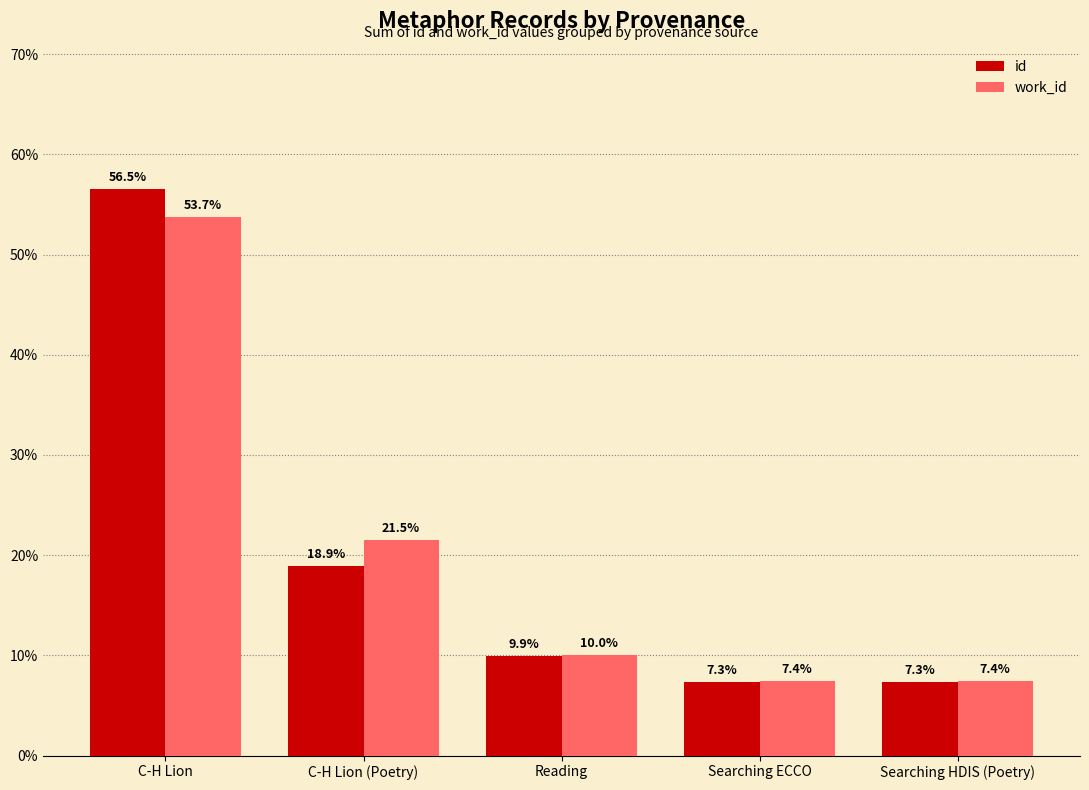

True or false: id has a value of 11.1 at Searching HDIS (Poetry).

False